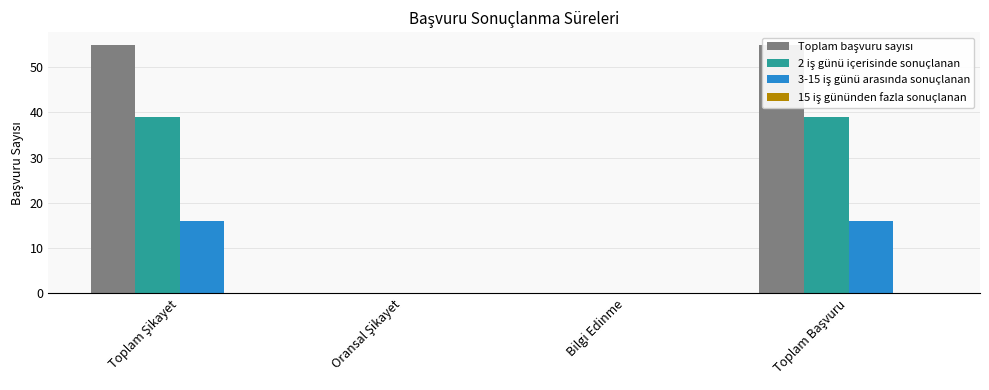

What position from the right is Bilgi Edinme?

2